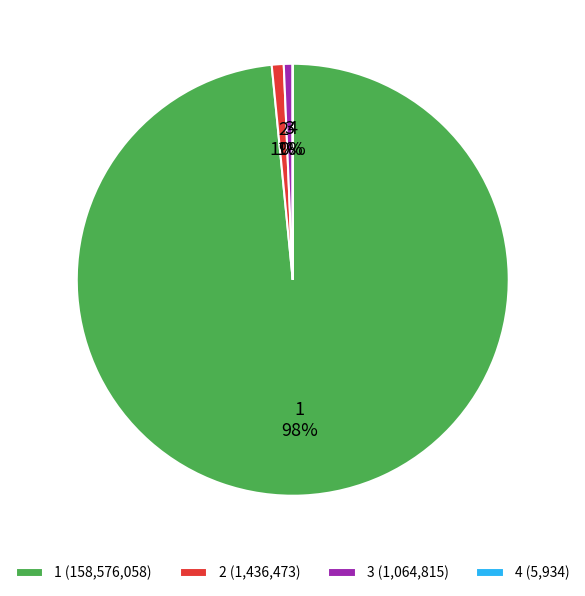

To the nearest percent, what portion does 2 represent?

1%